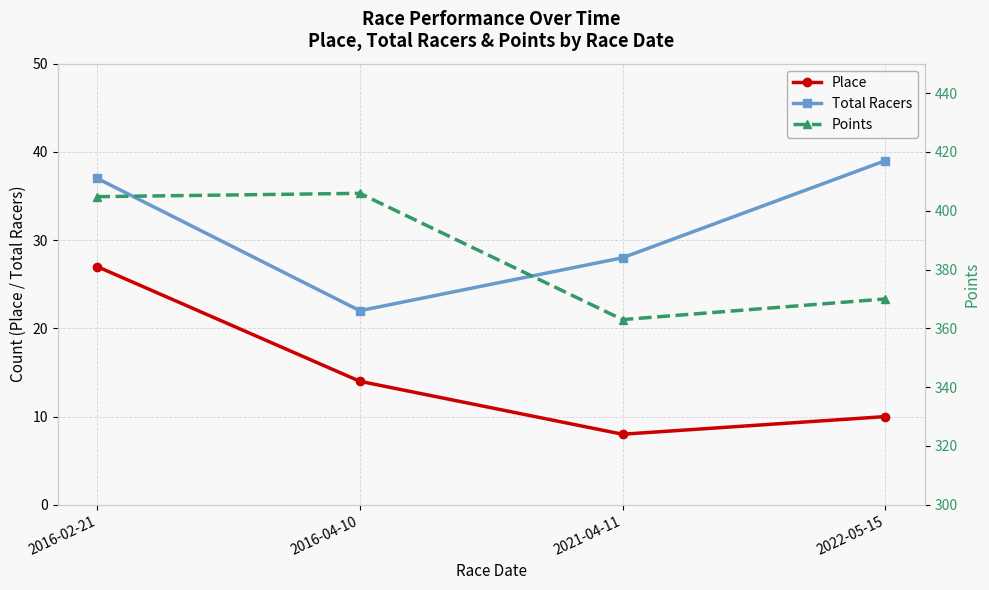

At which category is the sum across all series the highest?

2016-02-21